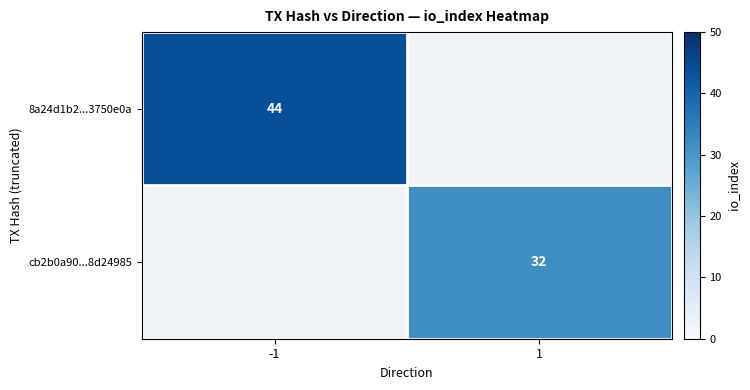

How many data points does each series have?

2